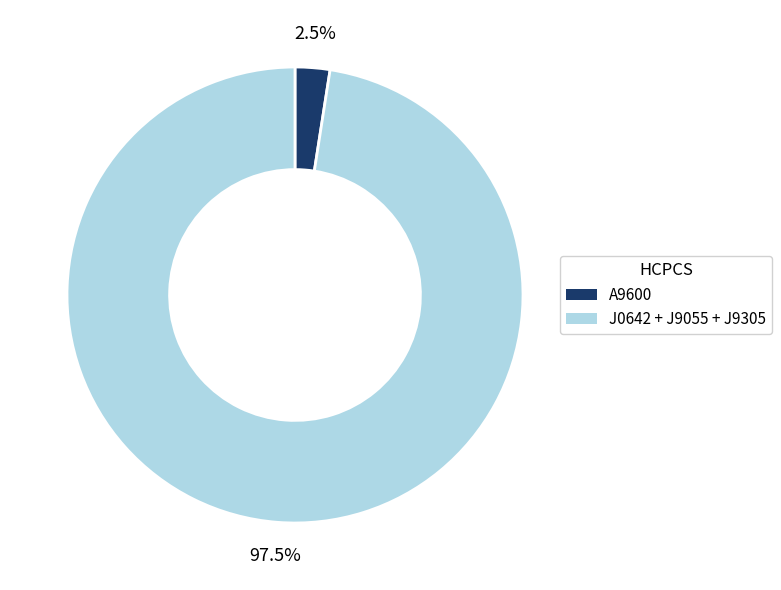

Which category has the smallest portion of the pie?

A9600